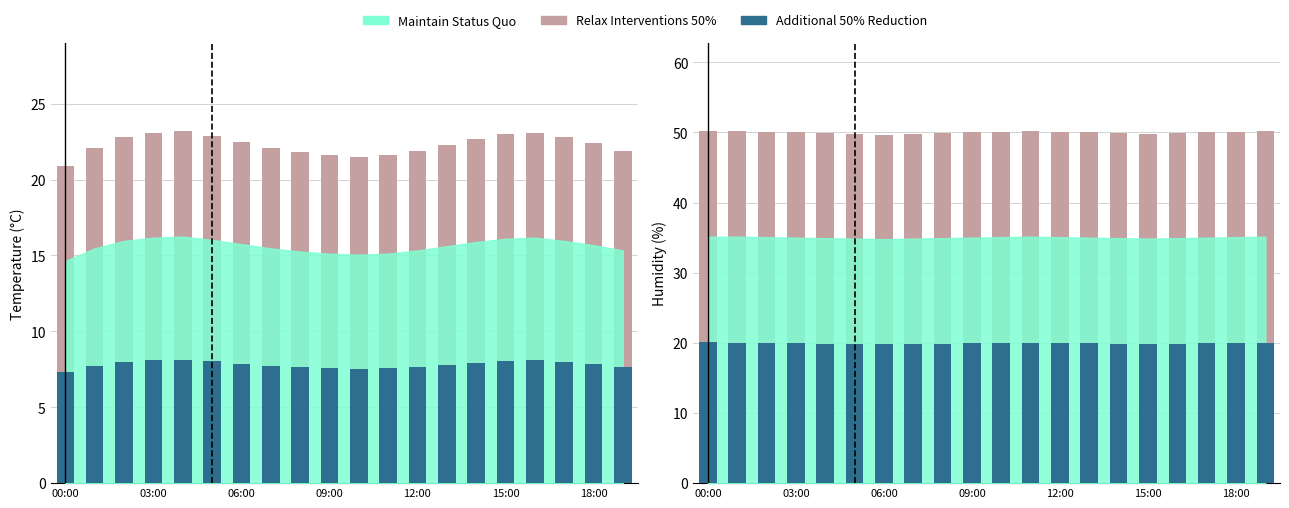

At which label is Additional 50% Reduction closest to 19?

06:00